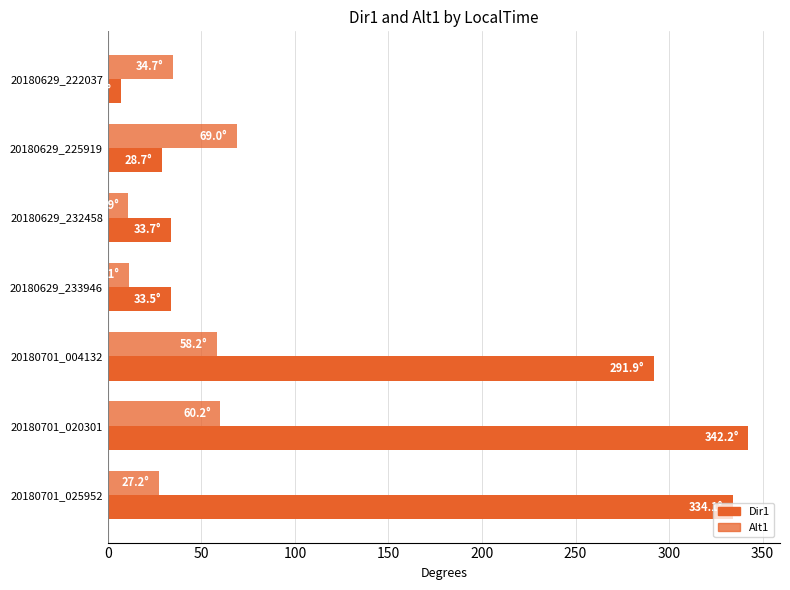

How many values in the Dir1 series are below 33?

2